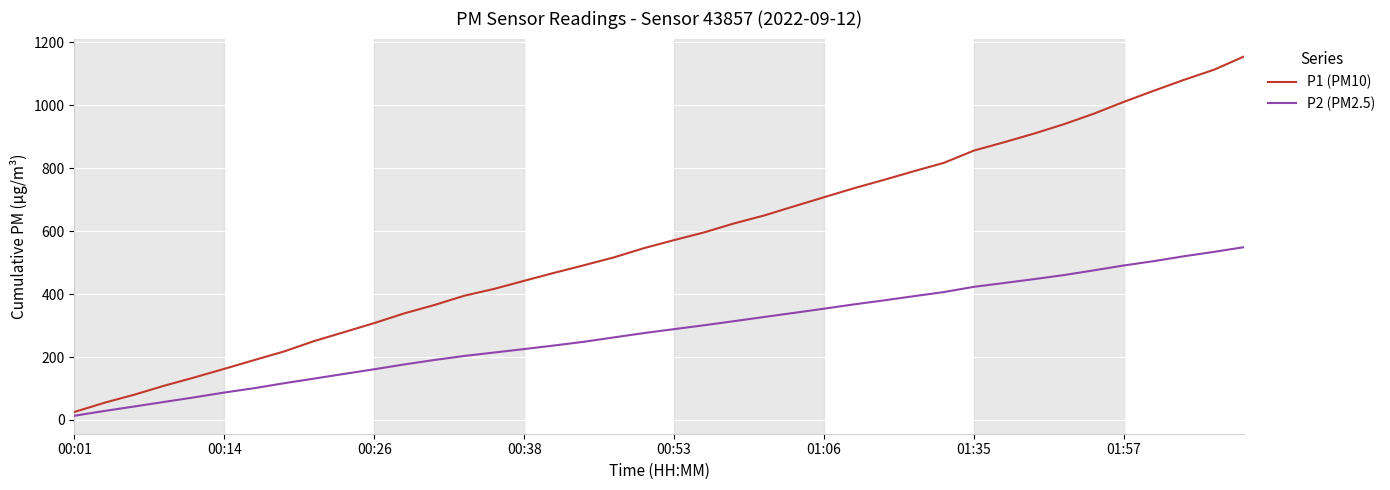

What is the maximum value shown in the chart?

1154.3